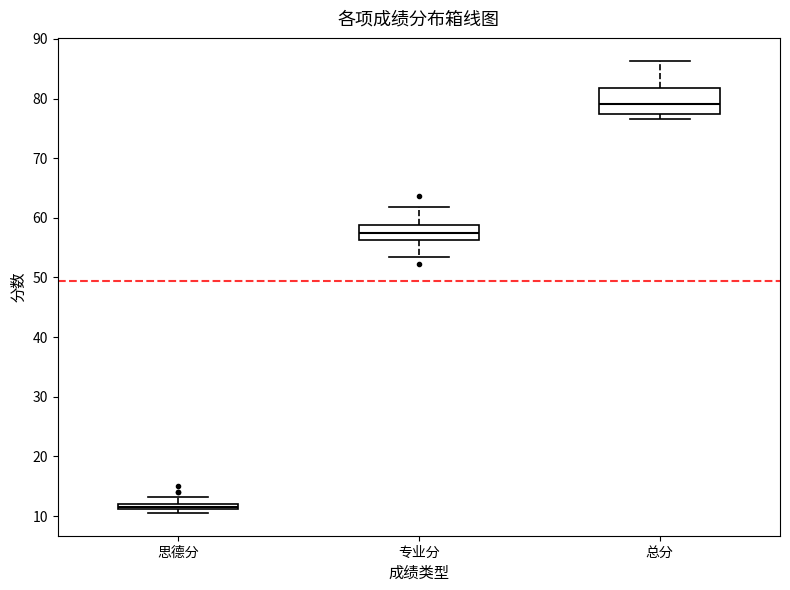

Which box has the highest median line?

总分